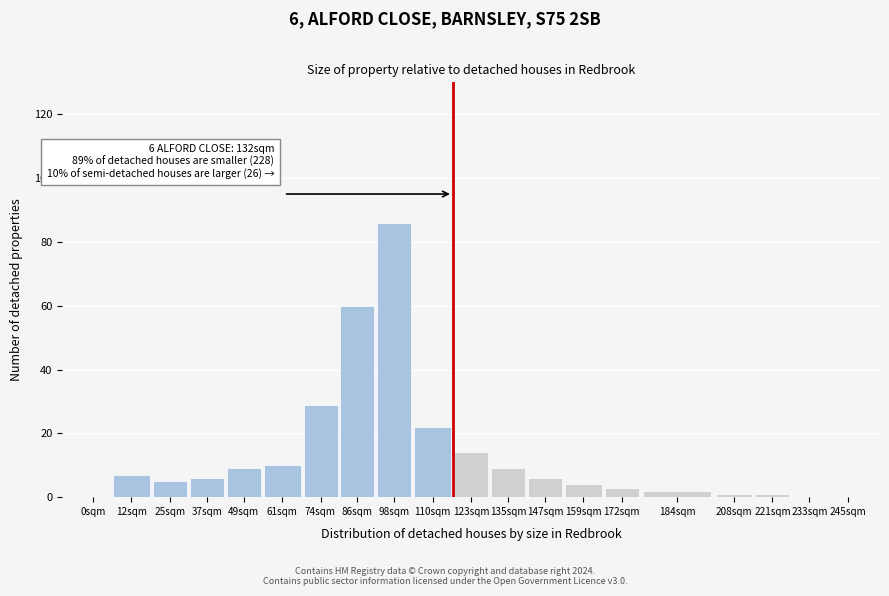

Reading right to left, what are all the values shown in this chart?

245sqm=0	233sqm=0	221sqm=1	208sqm=1	184sqm=2	172sqm=3	159sqm=4	147sqm=6	135sqm=9	123sqm=14	110sqm=22	98sqm=86	86sqm=60	74sqm=29	61sqm=10	49sqm=9	37sqm=6	25sqm=5	12sqm=7	0sqm=0